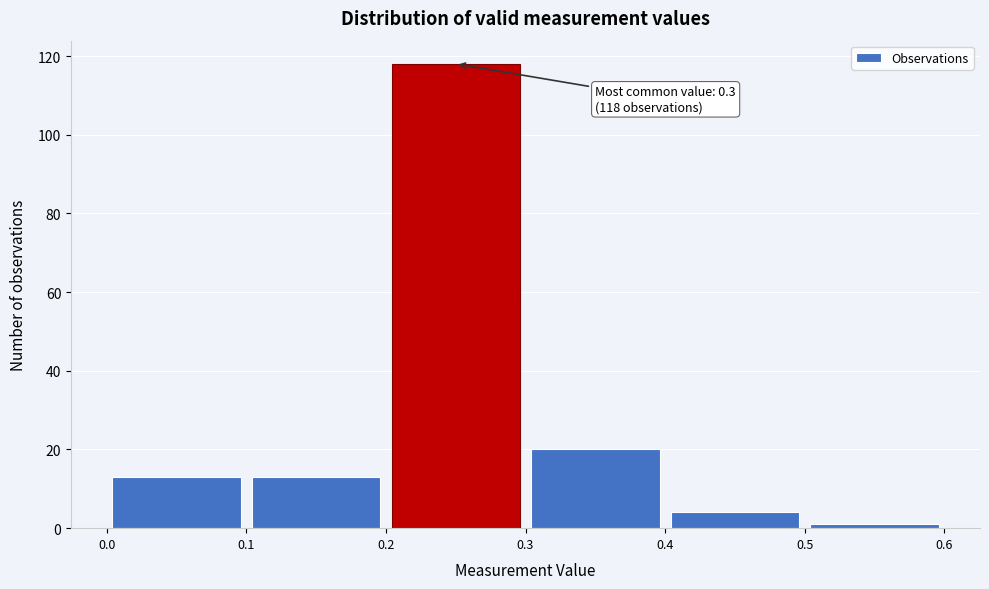

Which range on the x-axis has the tallest bar?

0.2 to 0.3